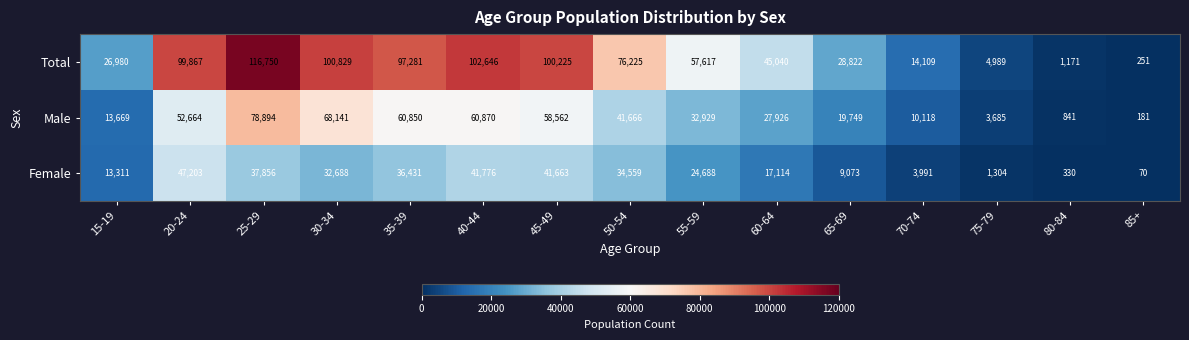

What is the difference between the maximum and minimum values in the Total series?

116499